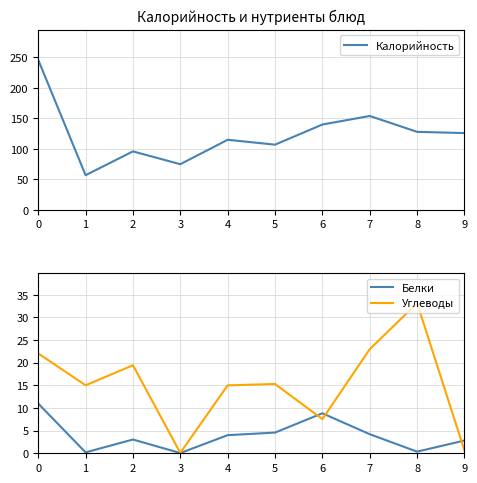

True or false: Углеводы and Калорийность cross at least once.

False